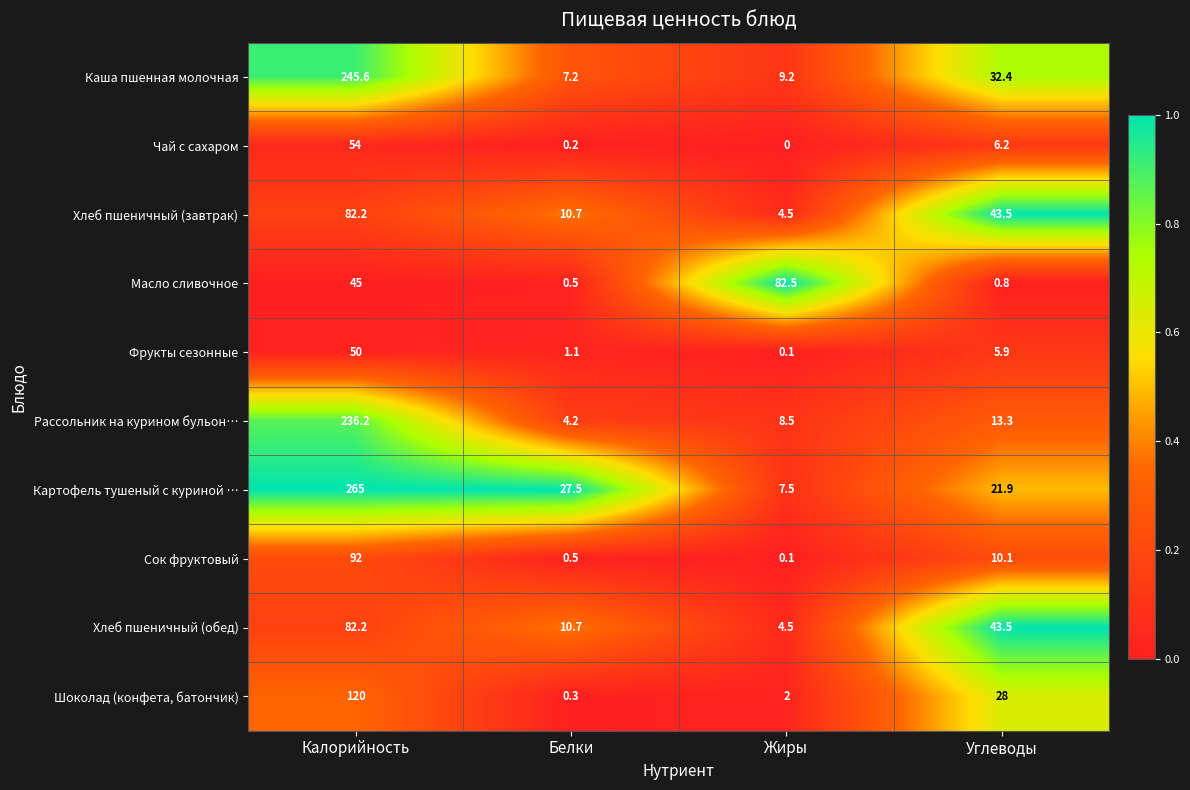

The Фрукты сезонные series shows 50.0 at Калорийность. True or false?

True